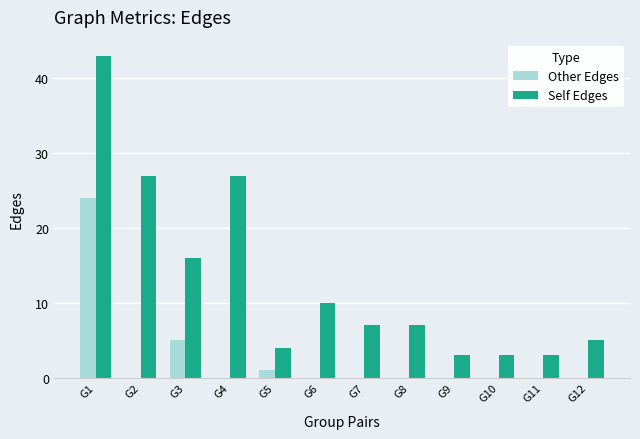

Does the chart contain stacked bars?

No